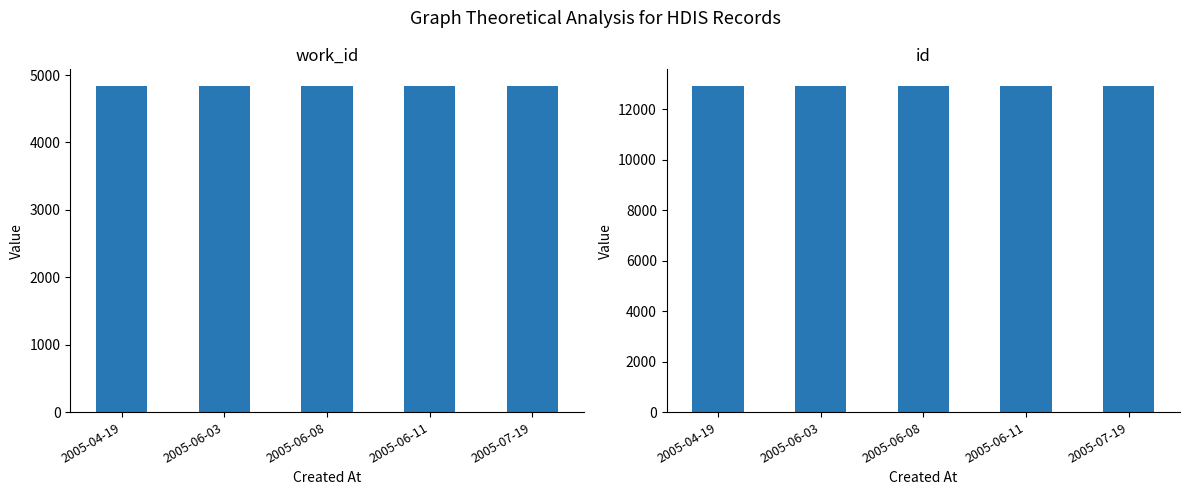

What is the approximate value of work_id at 2005-06-03, to the nearest 5?

4840